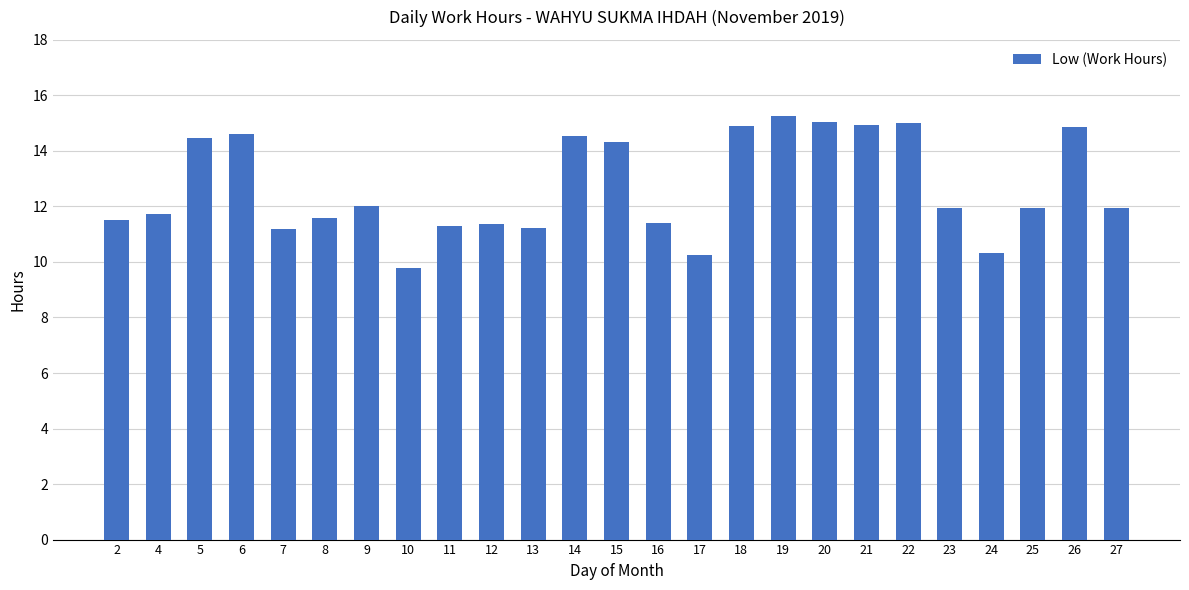

At which category does the chart reach its minimum across all series?

10